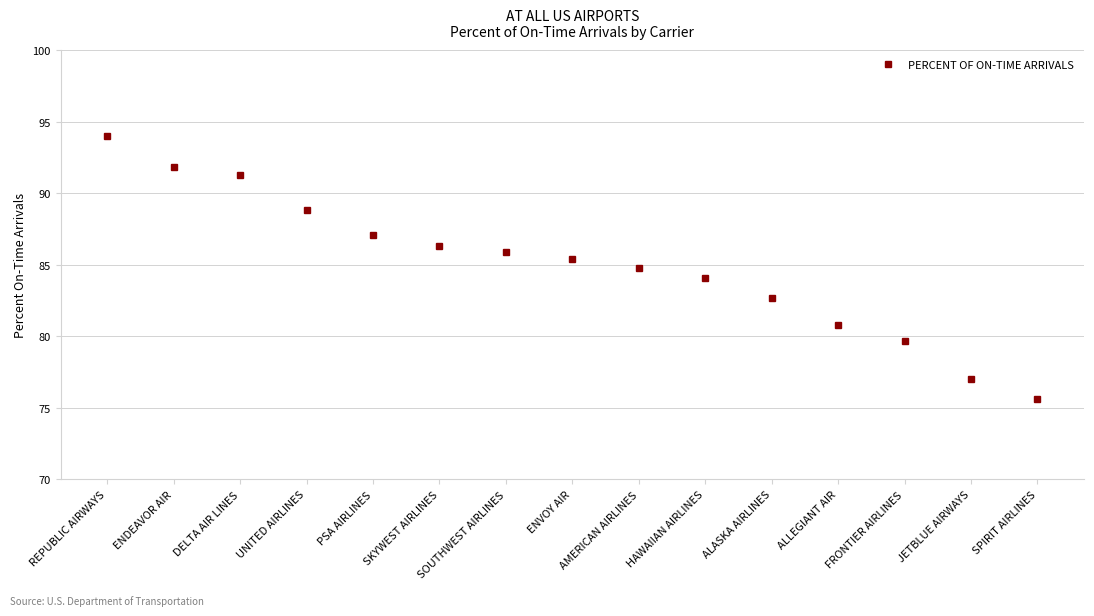

What is the label of the 5th point from the left?

PSA AIRLINES